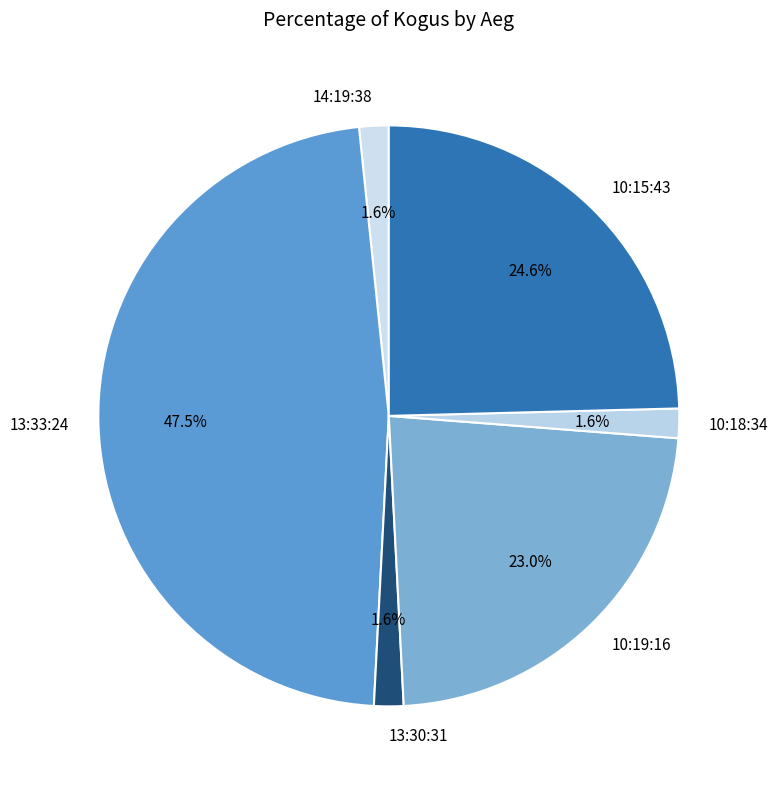

How much of the chart is everything except 10:19:16?

77.0%